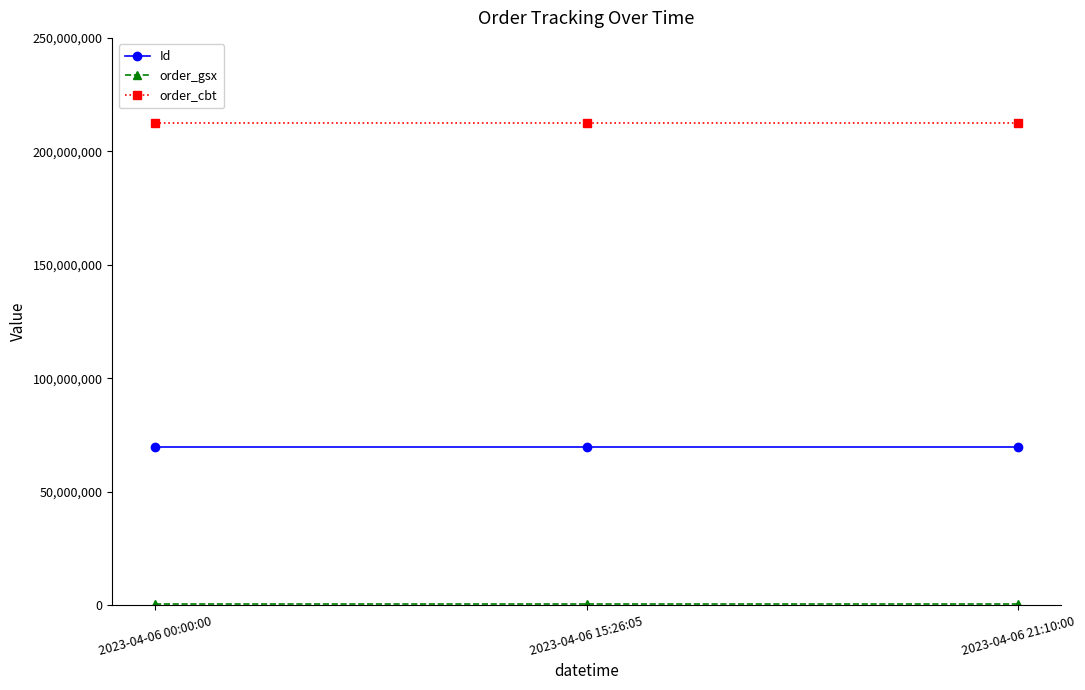

How many data points in Id are less than 69895739?

1